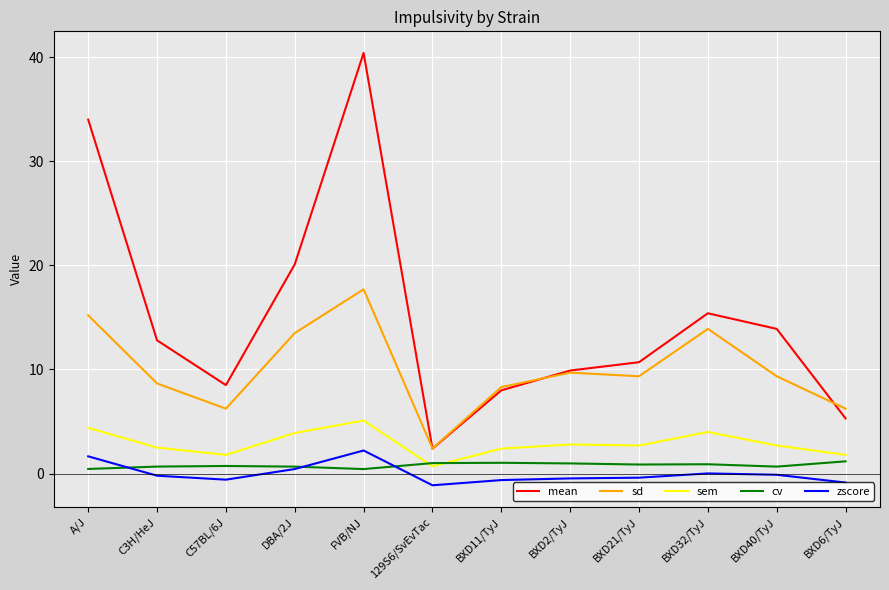

Which series has the widest spread of values?

mean